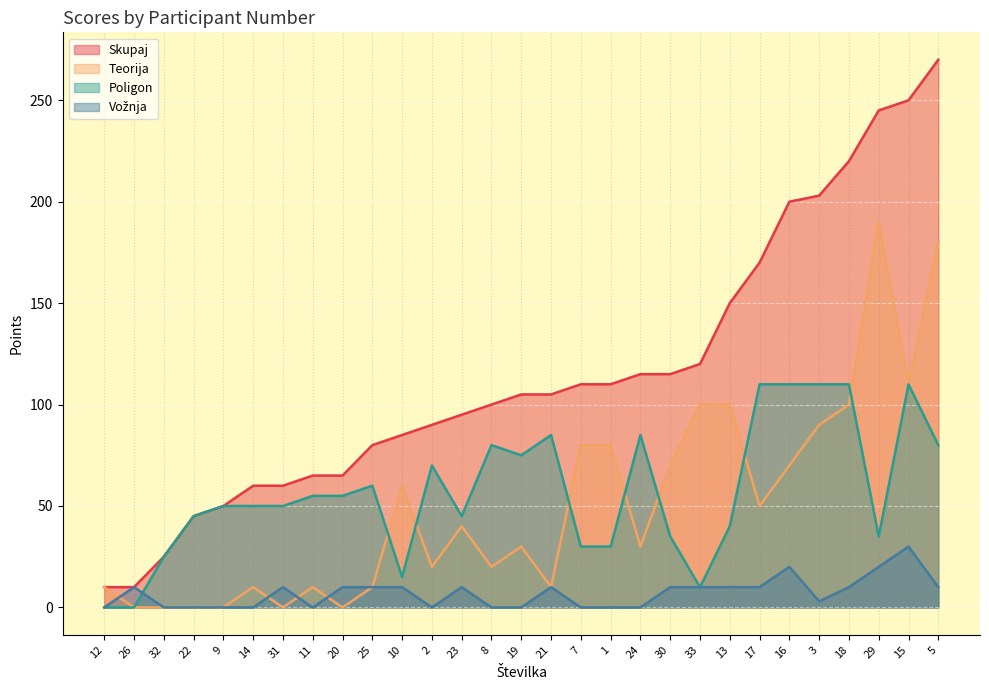

Reading left to right, what are all the values shown in this chart?

Skupaj: 12=10	26=10	32=25	22=45	9=50	14=60	31=60	11=65	20=65	25=80	10=85	2=90	23=95	8=100	19=105	21=105	7=110	1=110	24=115	30=115	33=120	13=150	17=170	16=200	3=203	18=220	29=245	15=250	5=270
Teorija: 12=10	26=0	32=0	22=0	9=0	14=10	31=0	11=10	20=0	25=10	10=60	2=20	23=40	8=20	19=30	21=10	7=80	1=80	24=30	30=70	33=100	13=100	17=50	16=70	3=90	18=100	29=190	15=110	5=180
Poligon: 12=0	26=0	32=25	22=45	9=50	14=50	31=50	11=55	20=55	25=60	10=15	2=70	23=45	8=80	19=75	21=85	7=30	1=30	24=85	30=35	33=10	13=40	17=110	16=110	3=110	18=110	29=35	15=110	5=80
Vožnja: 12=0	26=10	32=0	22=0	9=0	14=0	31=10	11=0	20=10	25=10	10=10	2=0	23=10	8=0	19=0	21=10	7=0	1=0	24=0	30=10	33=10	13=10	17=10	16=20	3=3	18=10	29=20	15=30	5=10